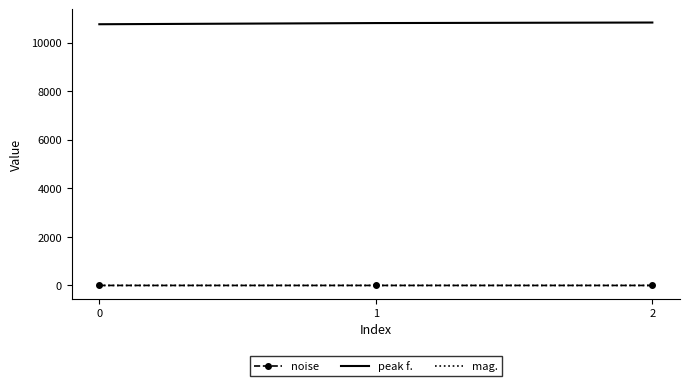

The value of peak f. at 1 is 7298.5. True or false?

False